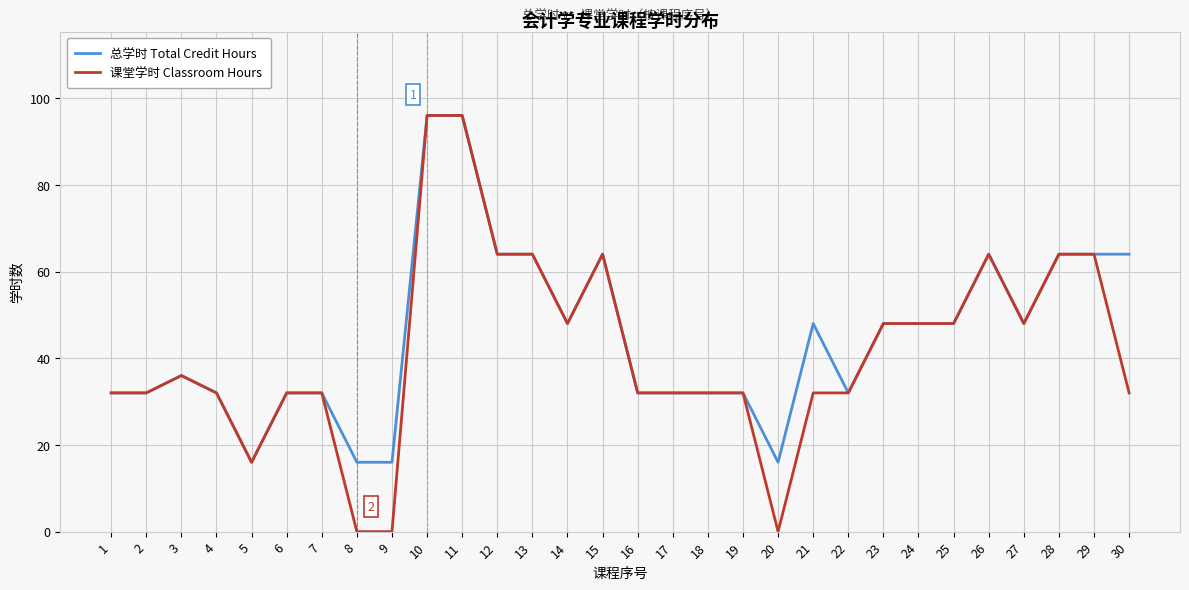

Reading right to left, list all the values displayed in this chart.

总学时 Total Credit Hours: 30=64	29=64	28=64	27=48	26=64	25=48	24=48	23=48	22=32	21=48	20=16	19=32	18=32	17=32	16=32	15=64	14=48	13=64	12=64	11=96	10=96	9=16	8=16	7=32	6=32	5=16	4=32	3=36	2=32	1=32
课堂学时 Classroom Hours: 30=32	29=64	28=64	27=48	26=64	25=48	24=48	23=48	22=32	21=32	20=0	19=32	18=32	17=32	16=32	15=64	14=48	13=64	12=64	11=96	10=96	9=0	8=0	7=32	6=32	5=16	4=32	3=36	2=32	1=32